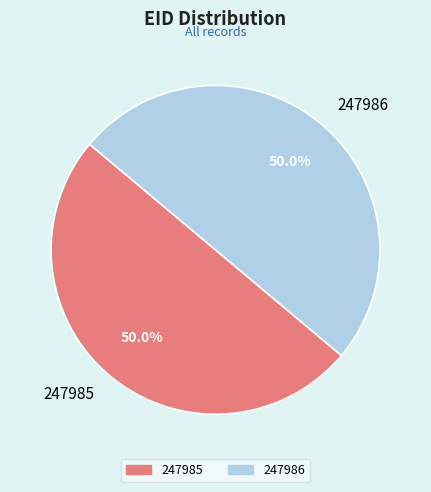

Combined, do 247986 and 247985 account for over 50%?

Yes